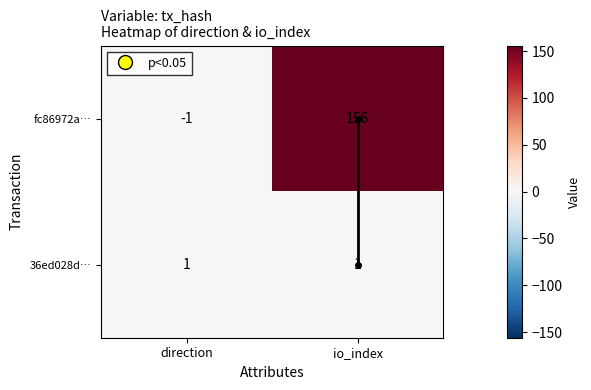

What is the average value of the fc86972a… series?

78